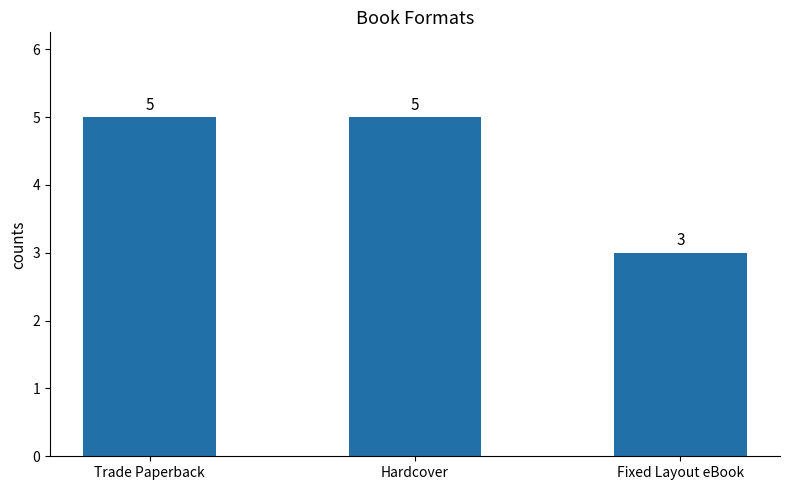

What is the ratio of the value at Trade Paperback to the value at Hardcover?

1.0